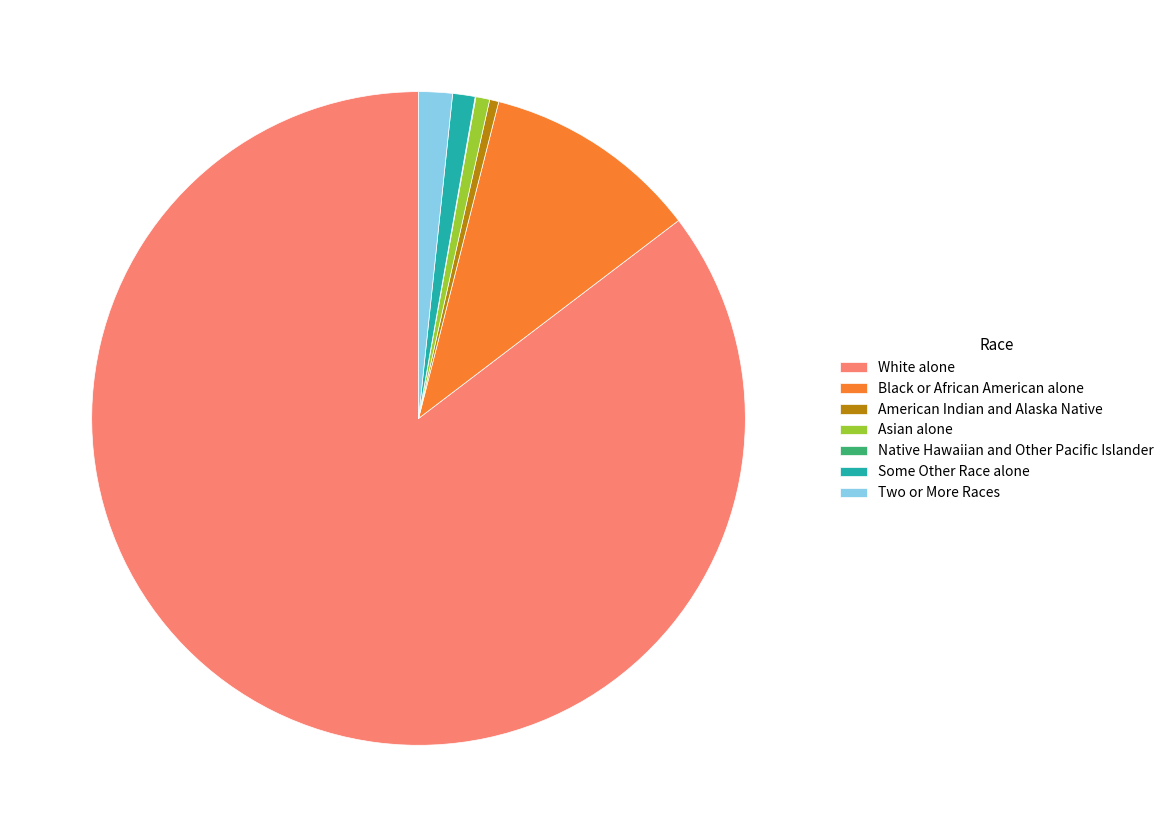

What is the ratio of the value at Two or More Races to the value at Asian alone?

2.4